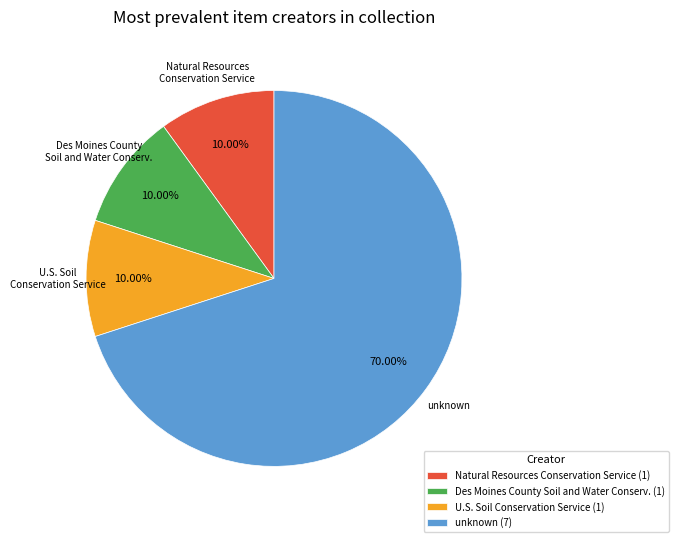

Which category accounts for the majority?

unknown (7)